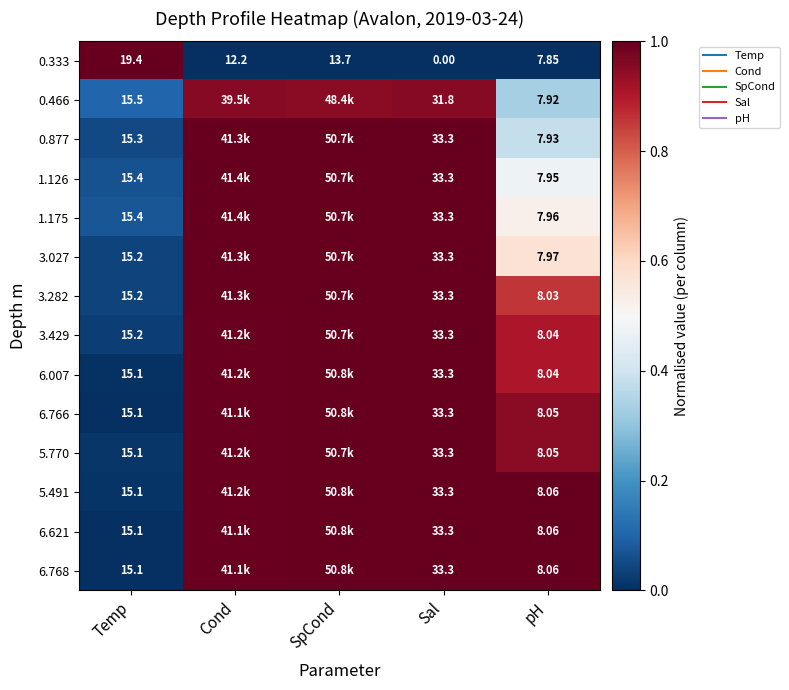

Rank the series by their maximum value, from highest to lowest.

0.333, 1.175, 6.007, 6.766, 5.491, 6.621, 6.768, 5.770, 3.429, 3.282, 3.027, 1.126, 0.877, 0.466